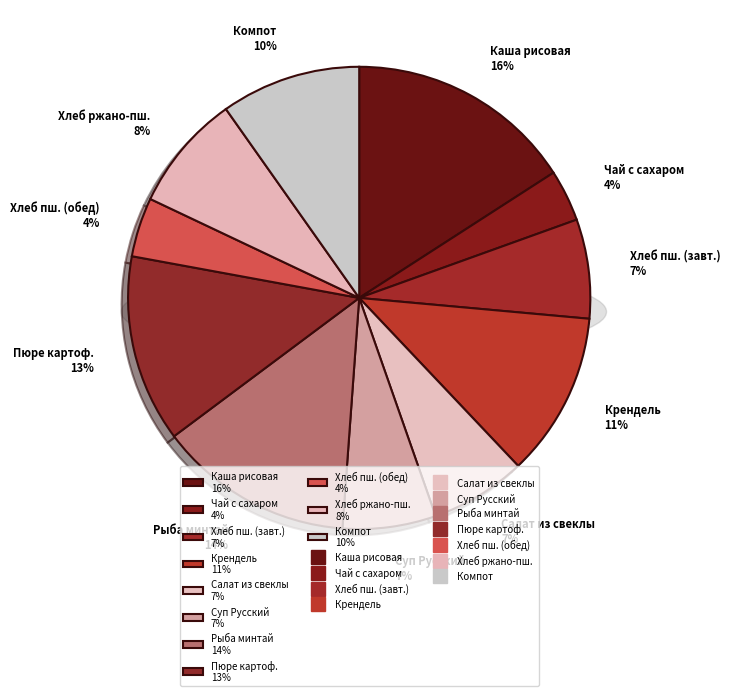

What is the change in value from Суп Русский с гречкой to Хлеб ржано-пшеничный?

+28